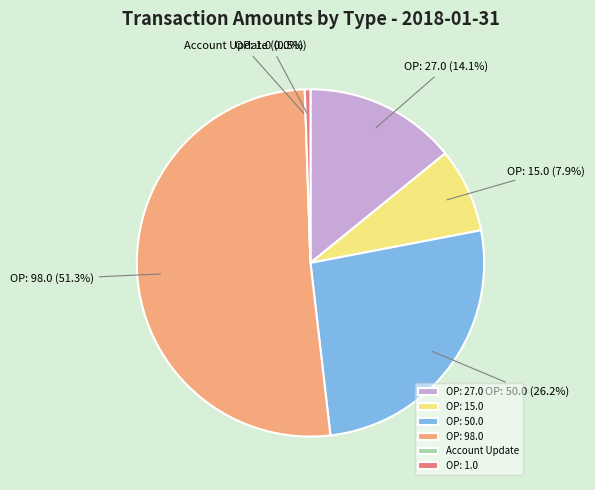

To the nearest percent, what is the difference between the largest and smallest slice percentages?

51%